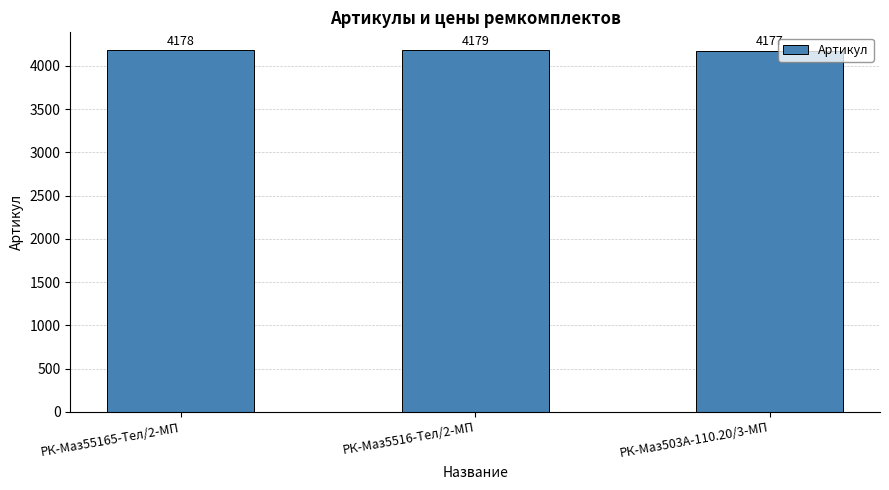

Reading left to right, transcribe all the data shown in this chart.

РК-Маз55165-Тел/2-МП=4178	РК-Маз5516-Тел/2-МП=4179	РК-Маз503А-110.20/3-МП=4177